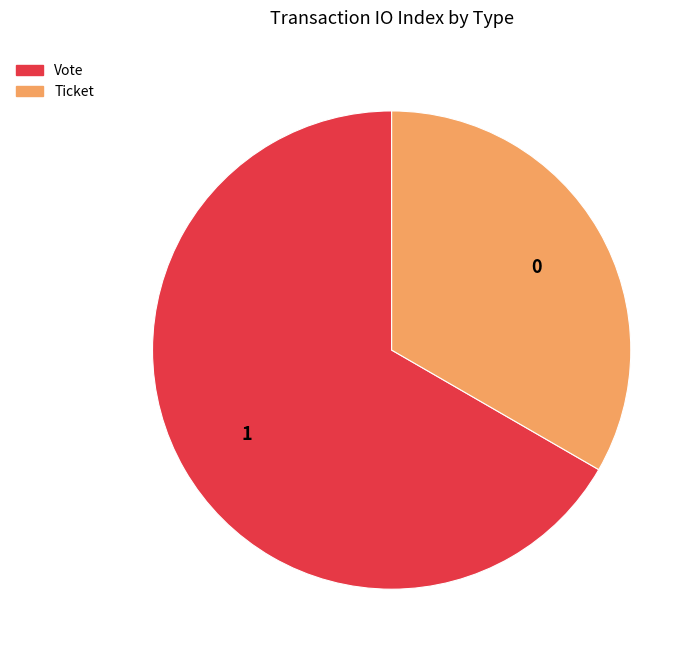

How many slices are in this pie chart?

2